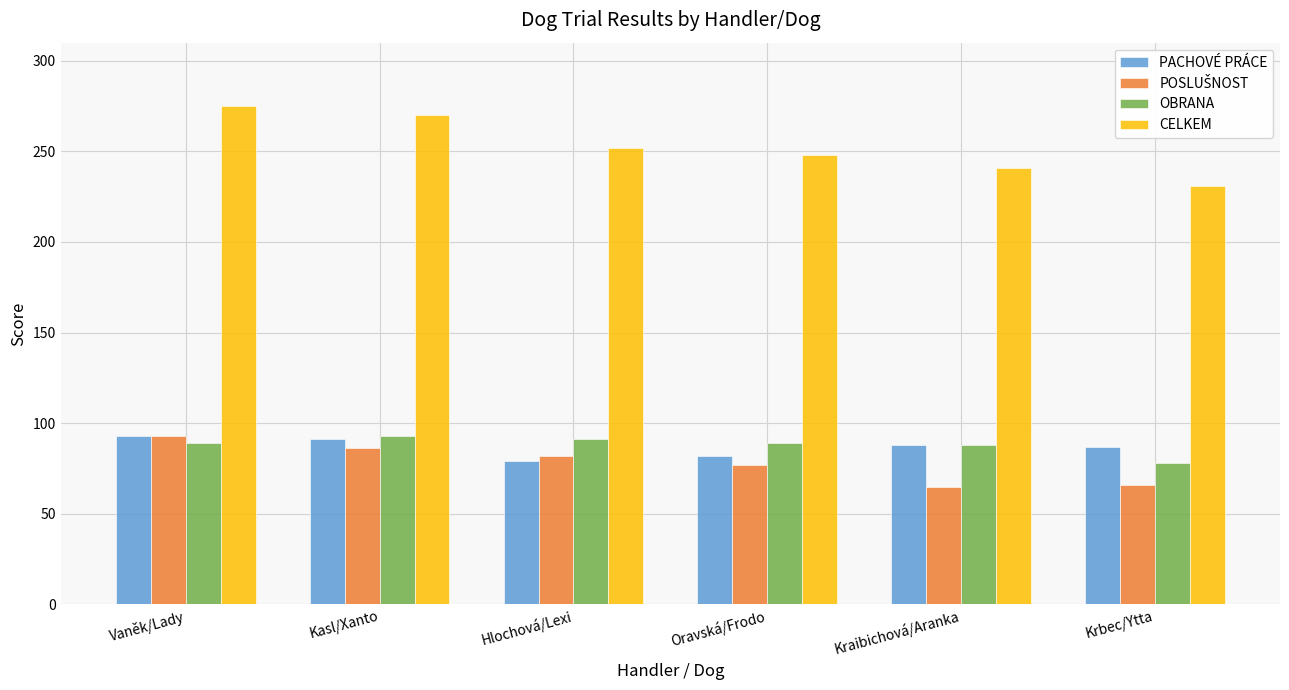

Between Vaněk/Lady and Oravská/Frodo, which series saw the biggest shift?

CELKEM